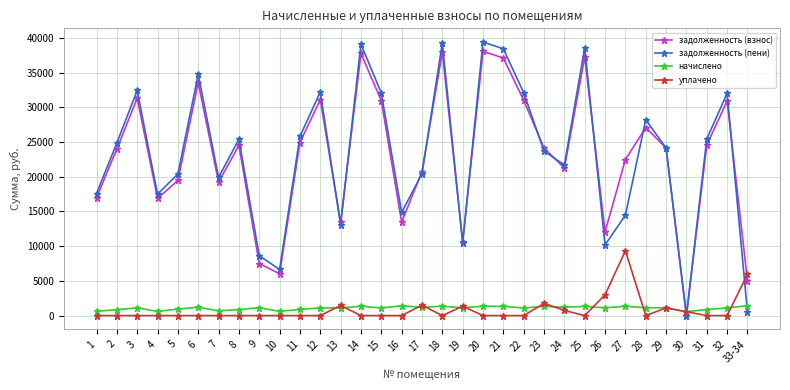

How many intersections are there between задолженность (взнос) and уплачено?

3